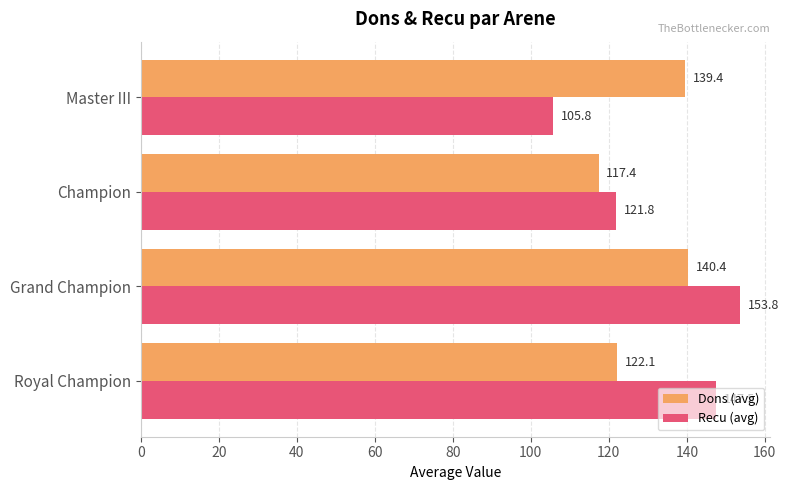

Count the number of categories in the chart.

4